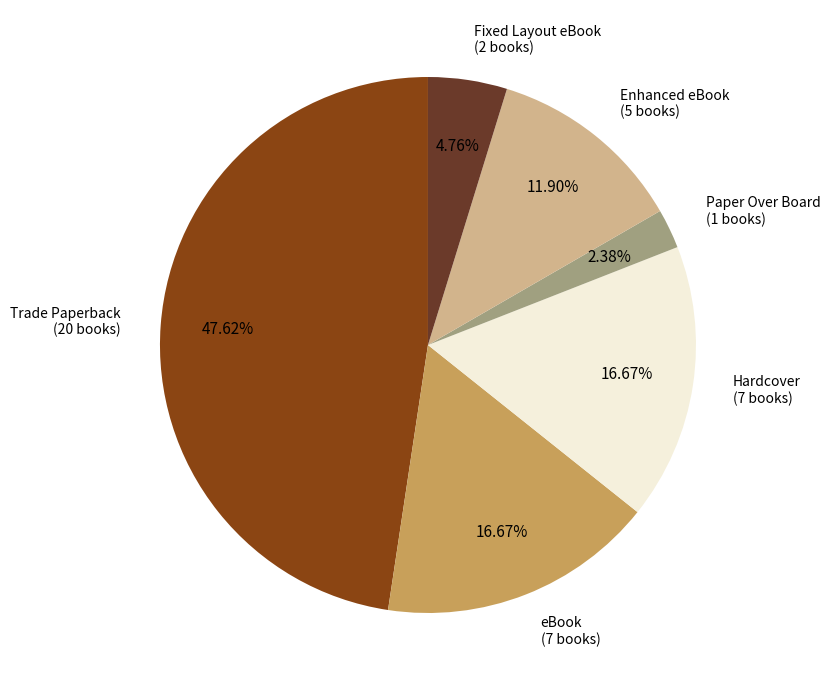

Does any single category account for the majority?

No